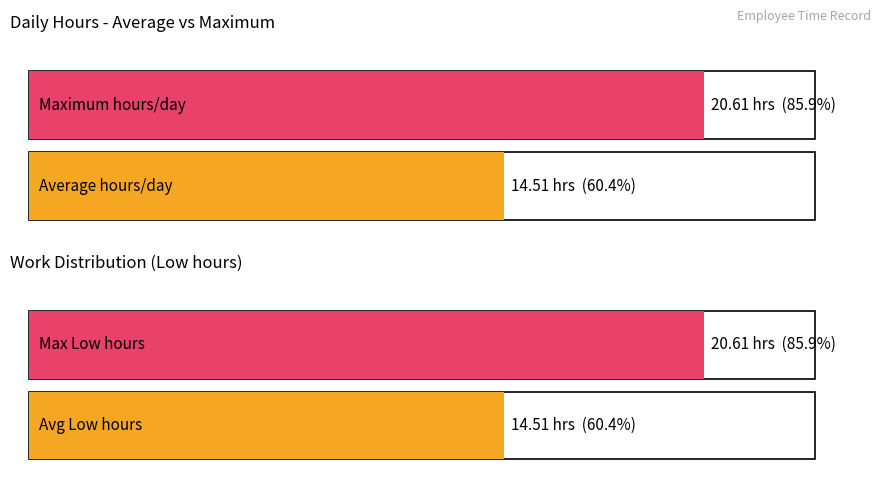

Does the chart contain stacked bars?

No